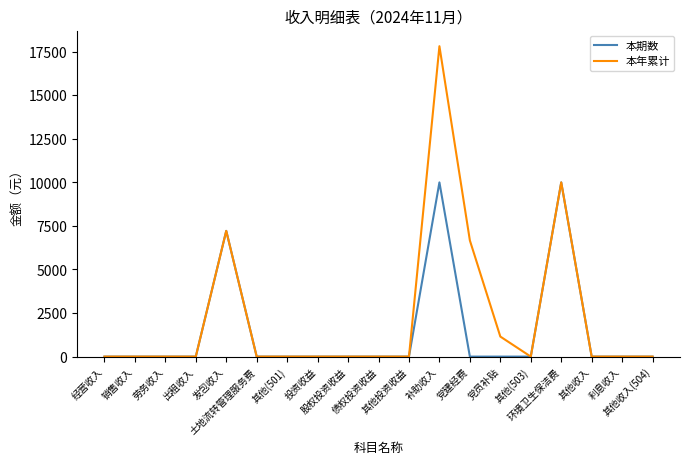

Which series has the largest total across all categories?

本年累计